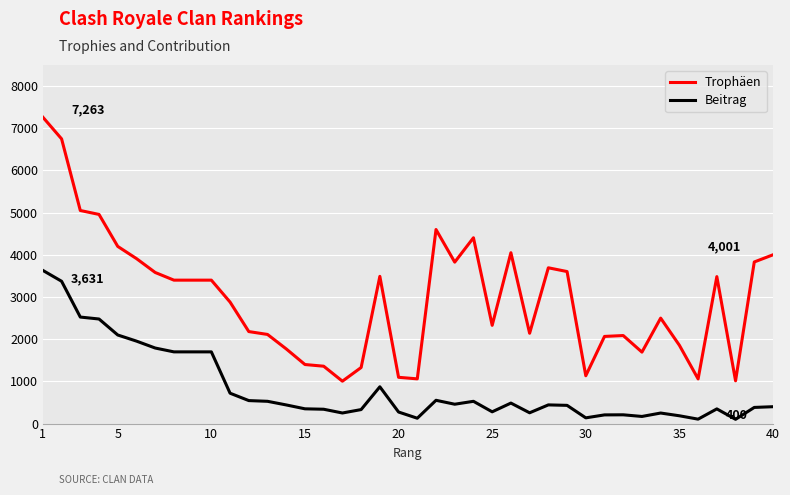

How many lines are shown in the chart?

2